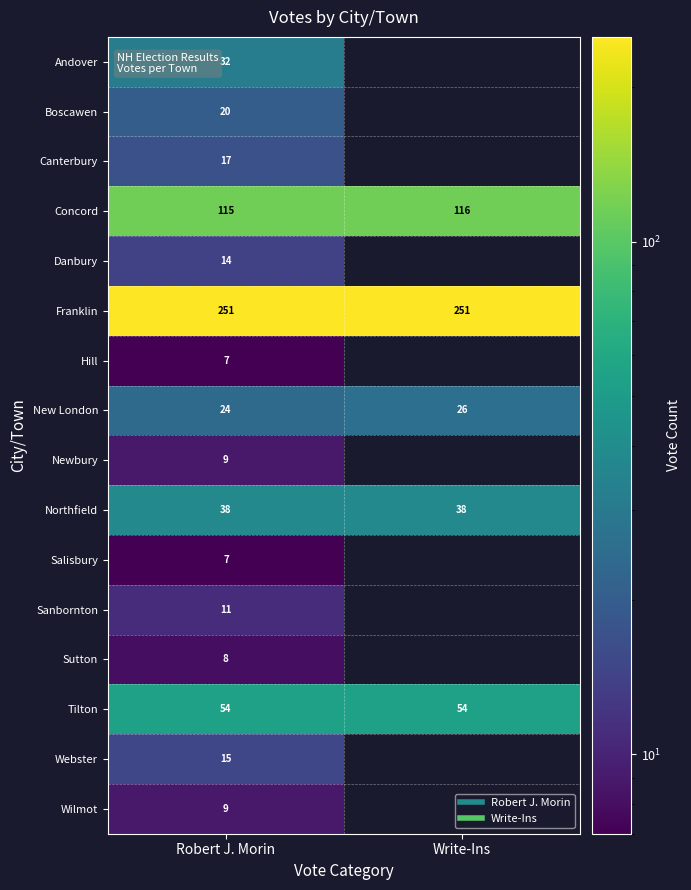

Is the value of Concord at Write-Ins greater than the value of Tilton at Robert J. Morin?

Yes